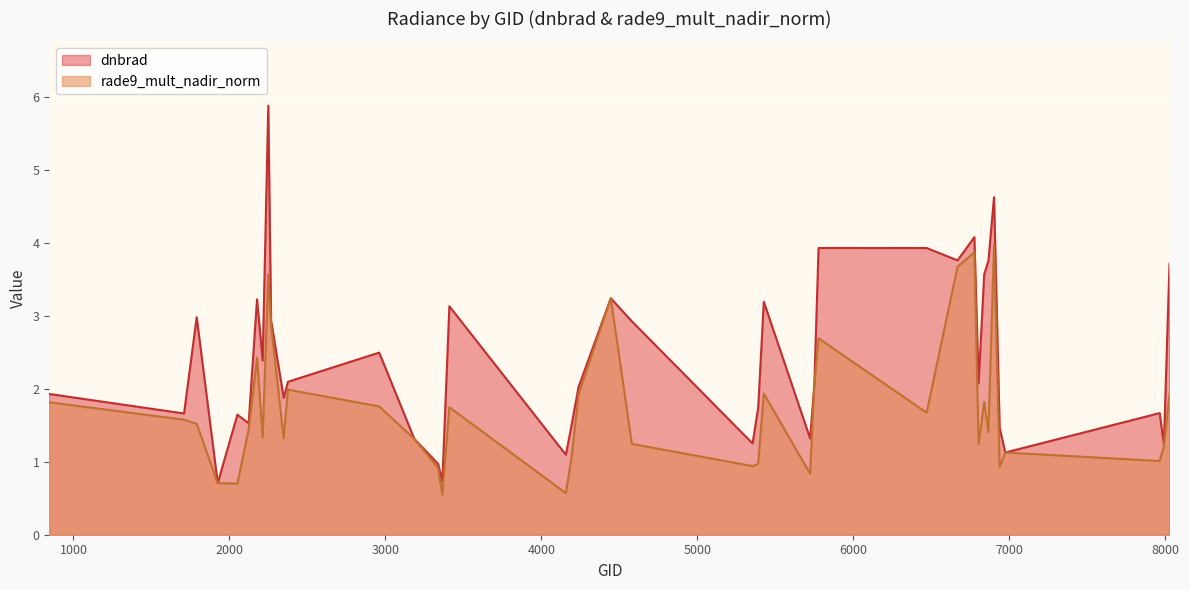

What is the difference between the rade9_mult_nadir_norm values at 4193 and 6938?

0.1